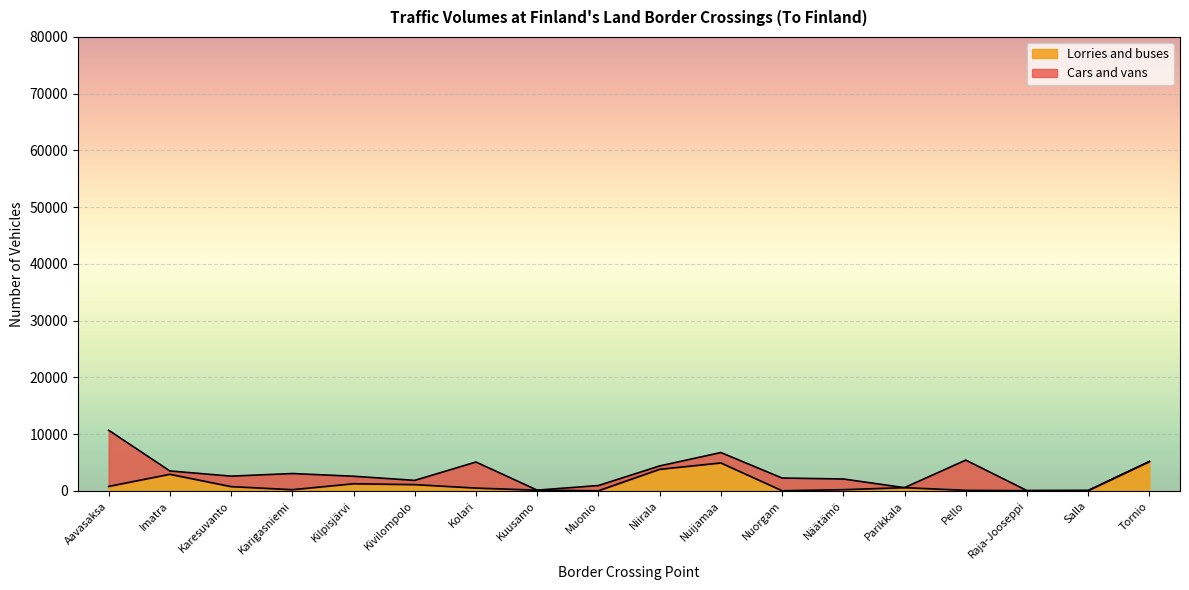

True or false: the data shows 136 at Kuusamo.

True